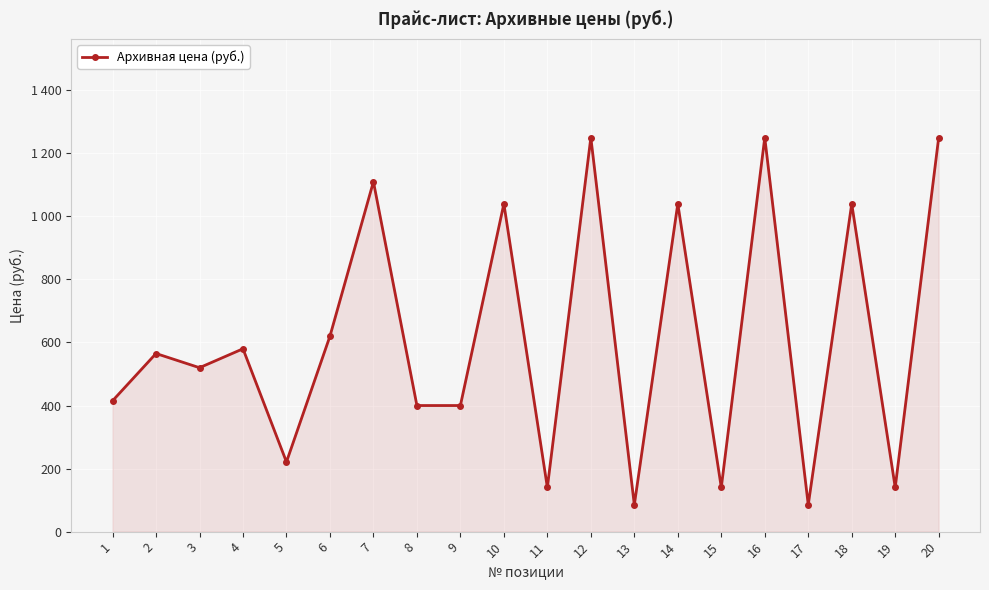

What is the difference between the maximum and second lowest values?

1165